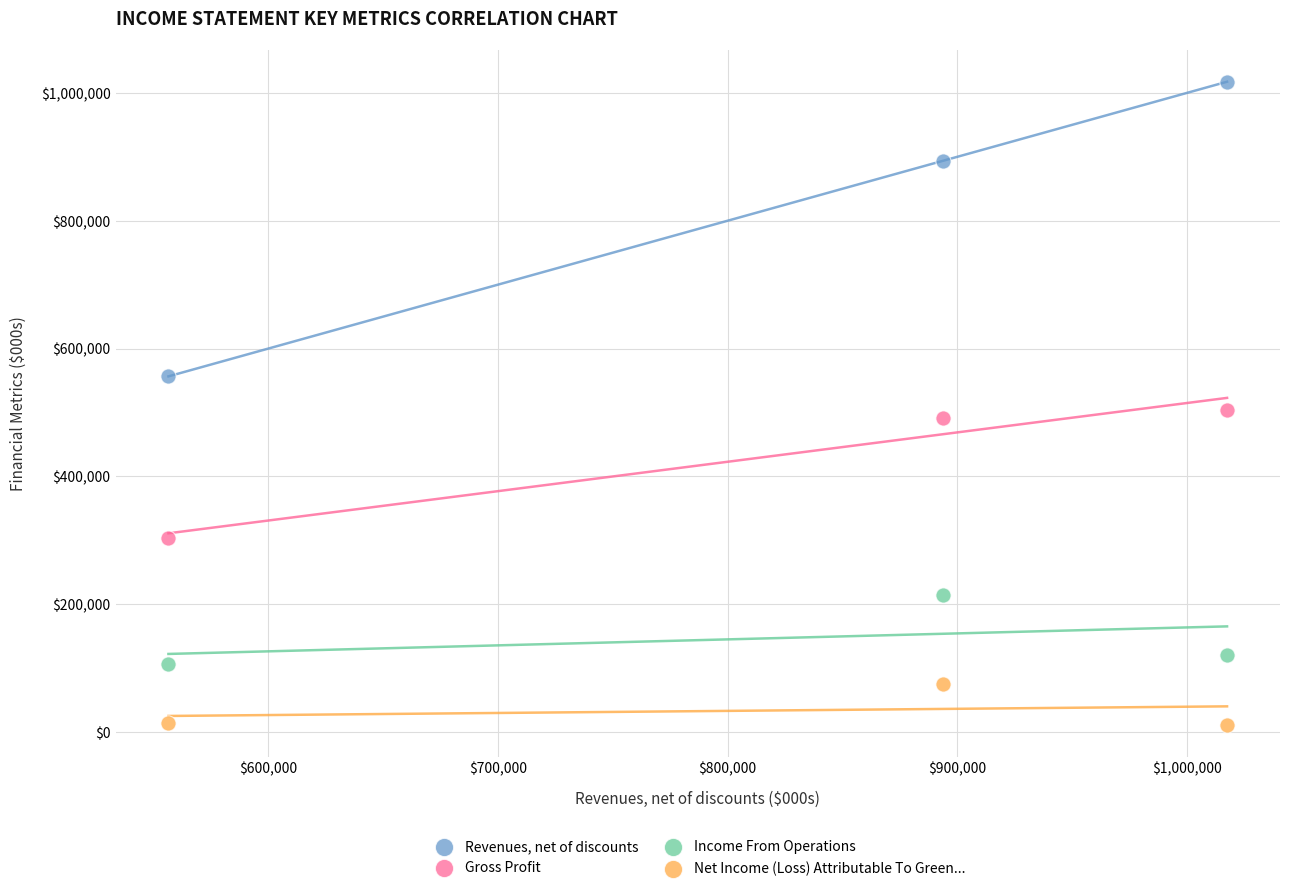

Which series reaches the minimum Y coordinate?

Net Income (Loss) Attributable To Green...